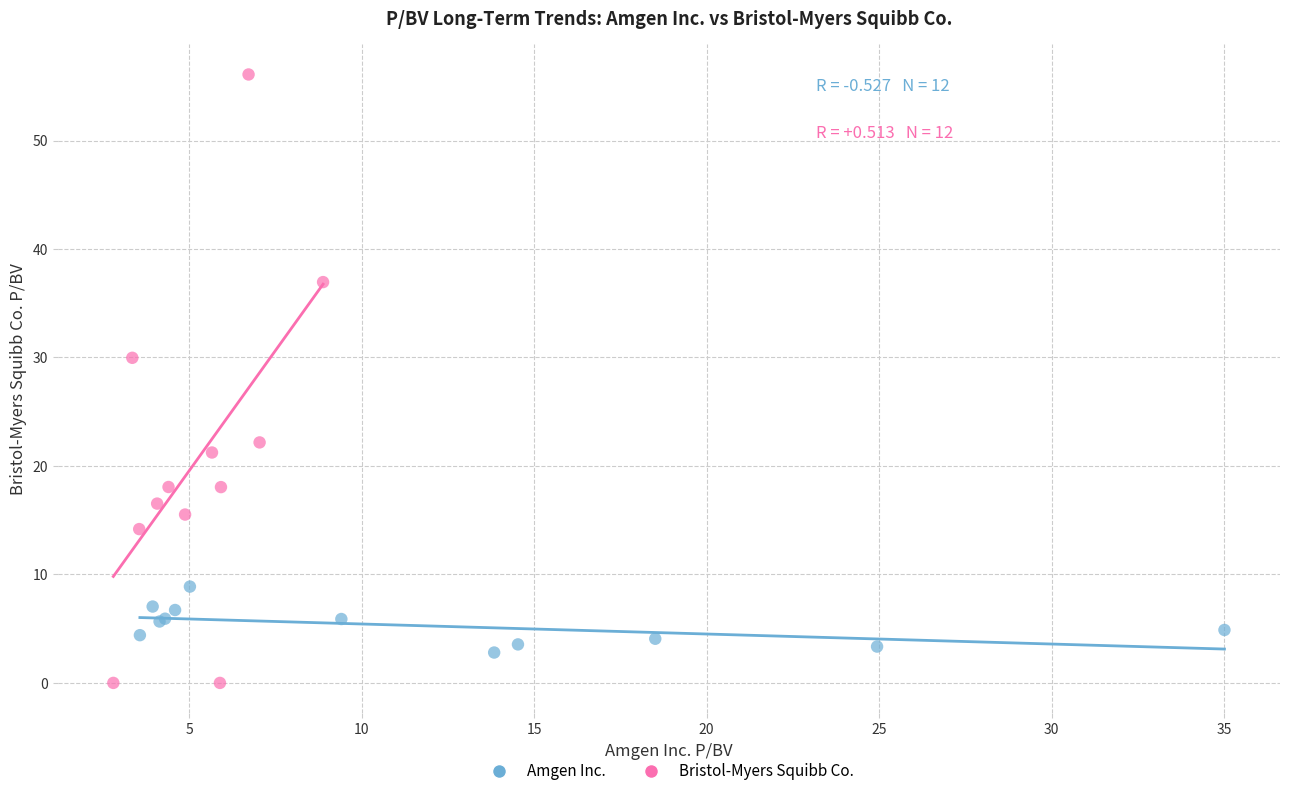

Which series has the largest Y range (max minus min)?

Bristol-Myers Squibb Co.